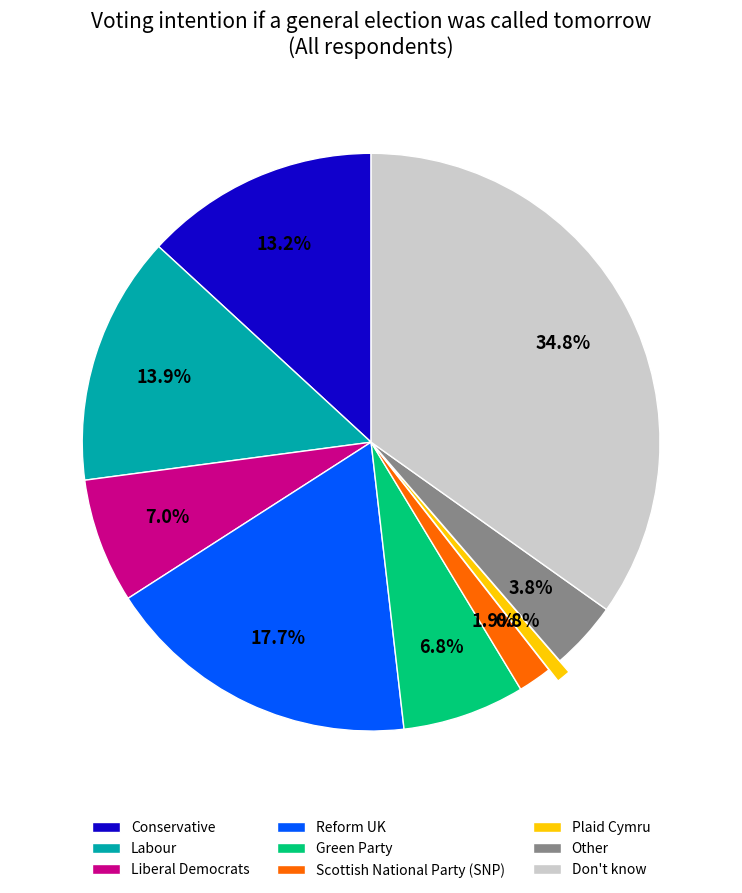

Count the number of slices in the pie.

9